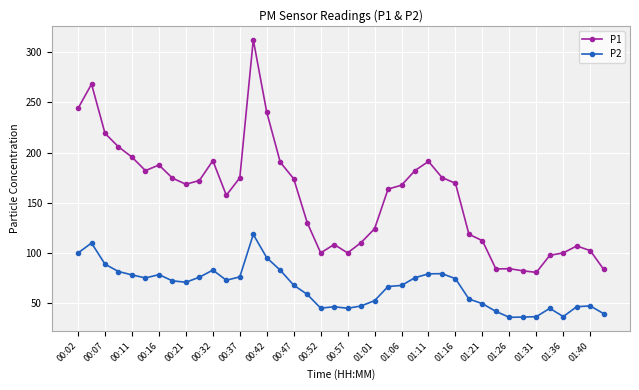

List the series in order of their overall mean, highest first.

P1, P2